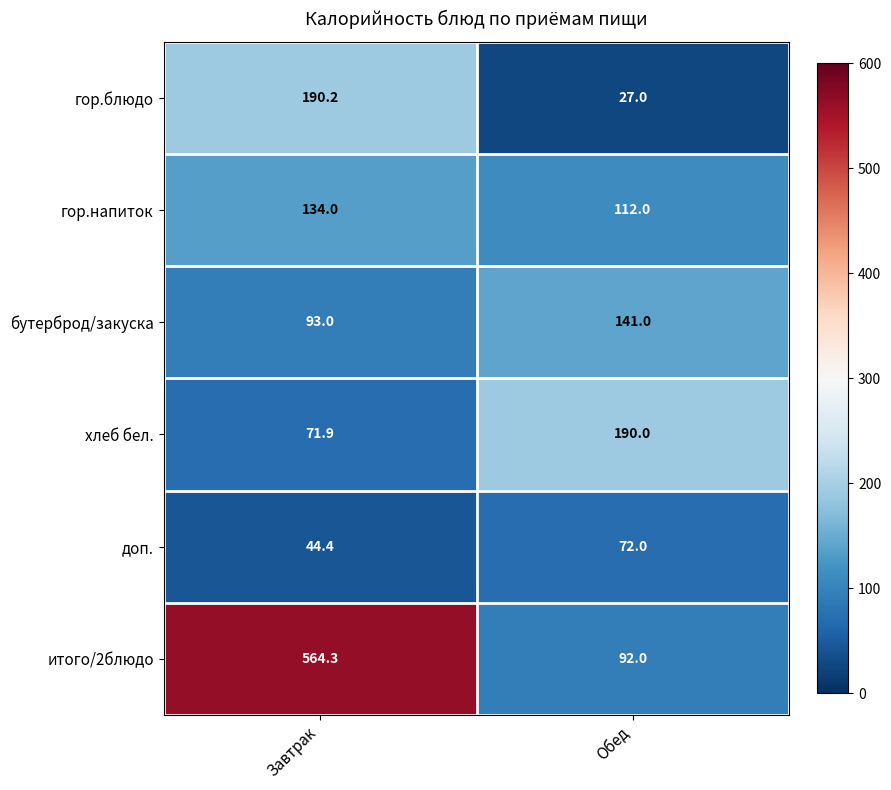

What is the greatest value displayed?

564.3